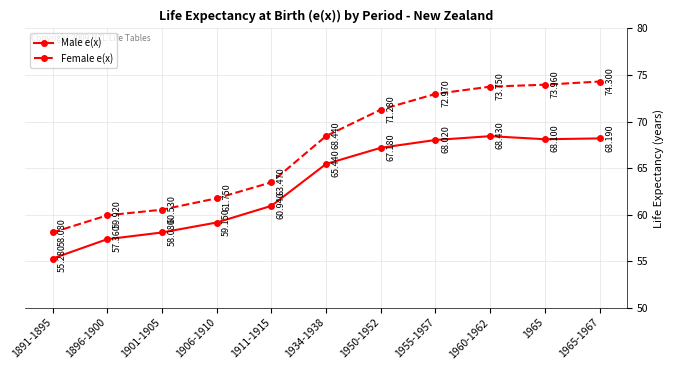

What is the minimum value shown in the chart?

55.3